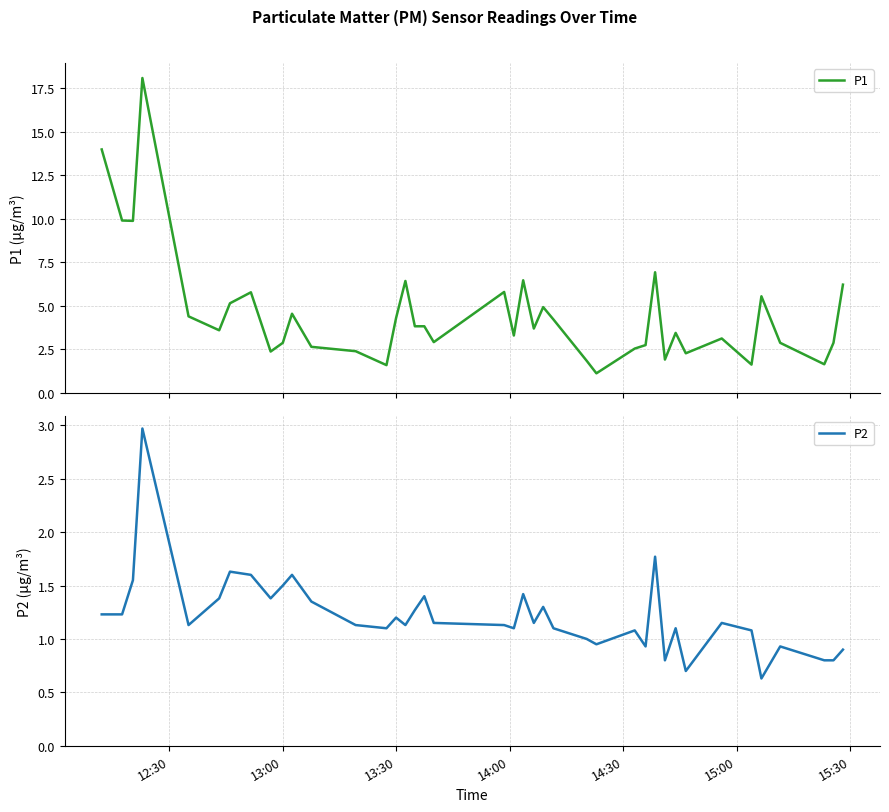

List the series in order of their overall mean, lowest first.

P2, P1